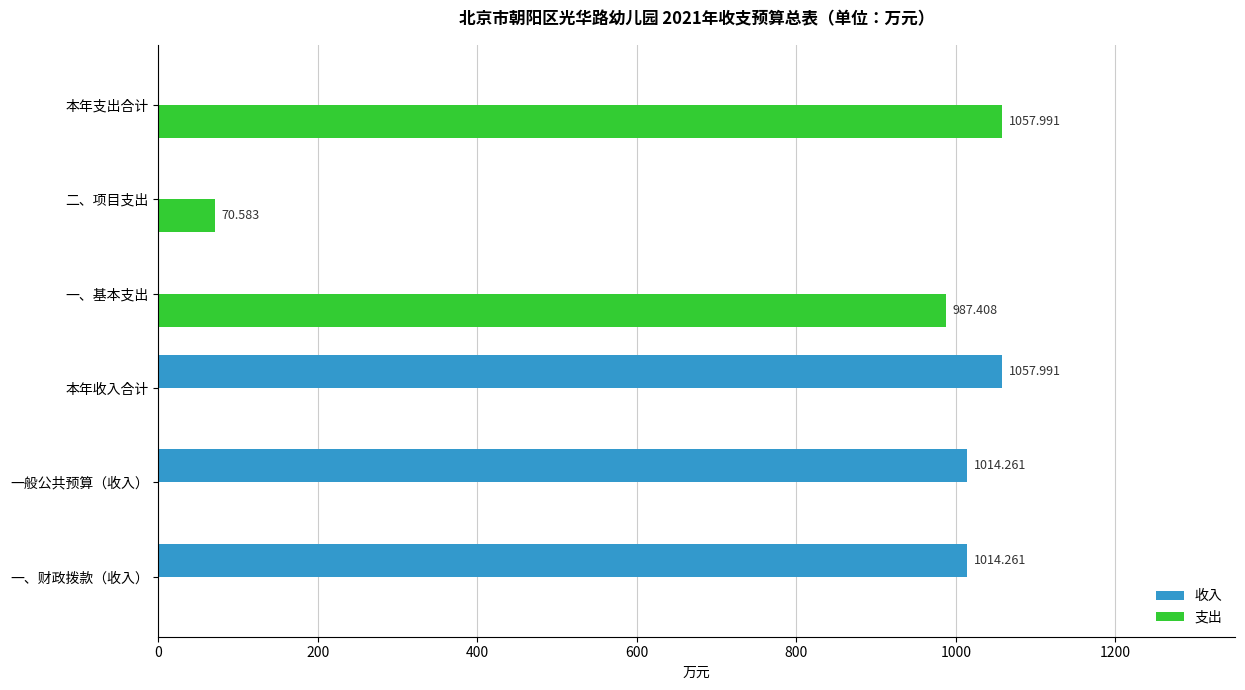

Where is 支出 nearest to the value 528?

二、项目支出